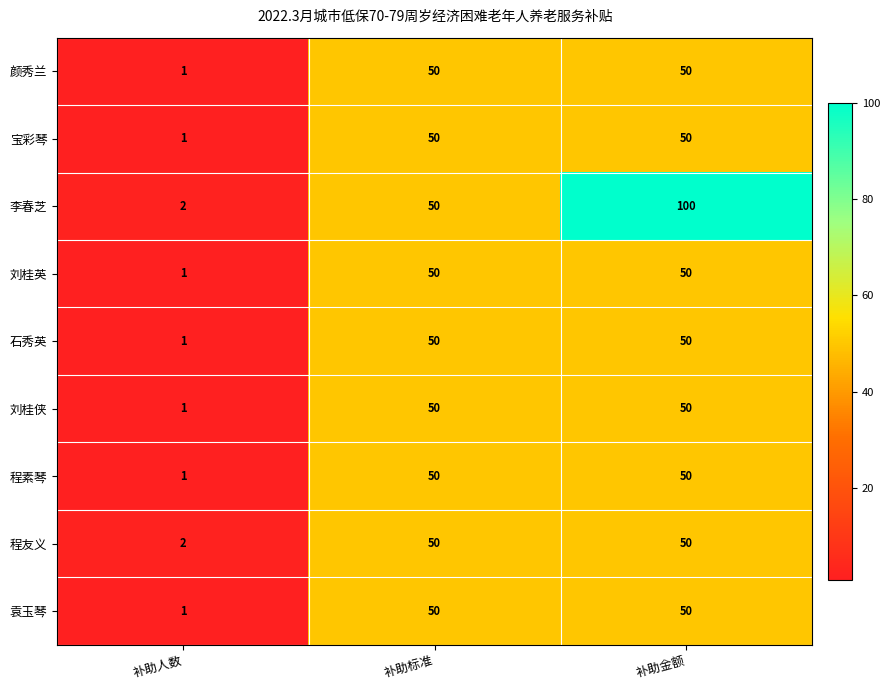

Which series has the largest range (max minus min)?

李春芝